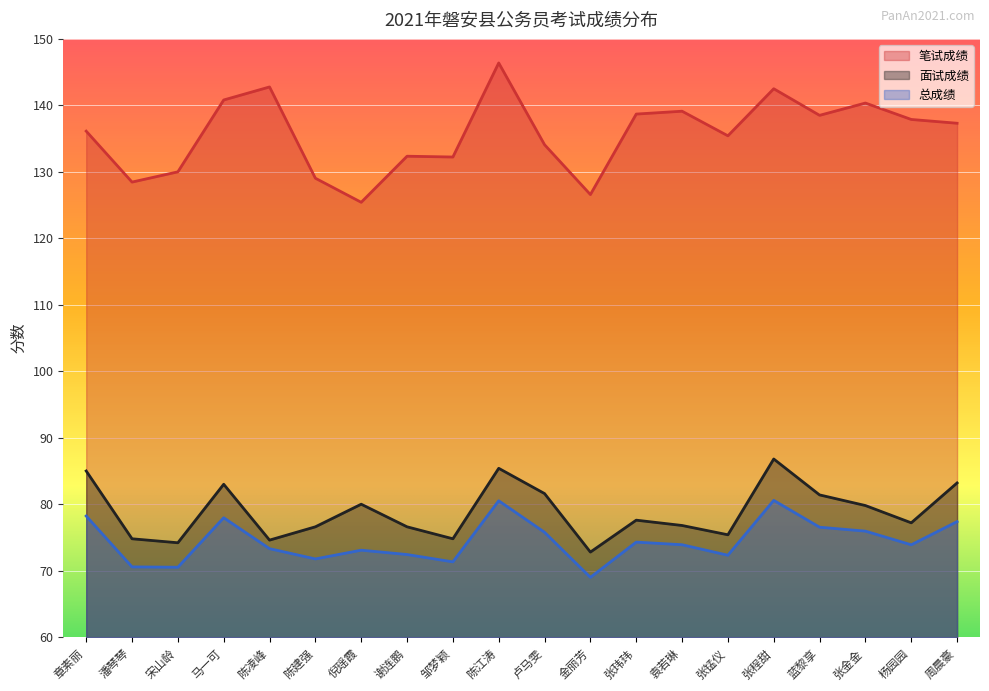

Count the number of data series in this chart.

3